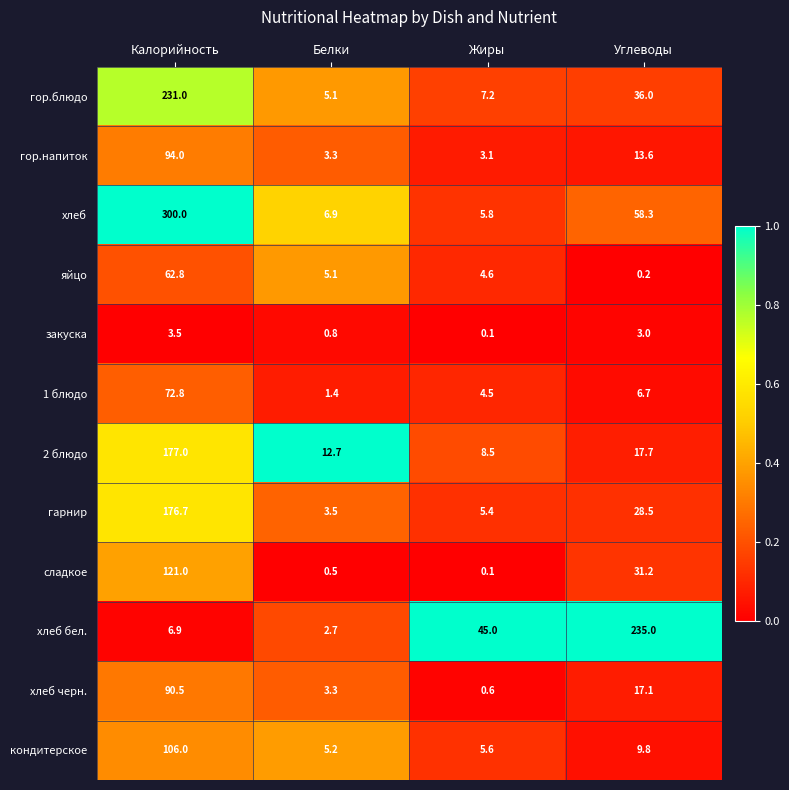

Which category has the highest value across all series?

Калорийность